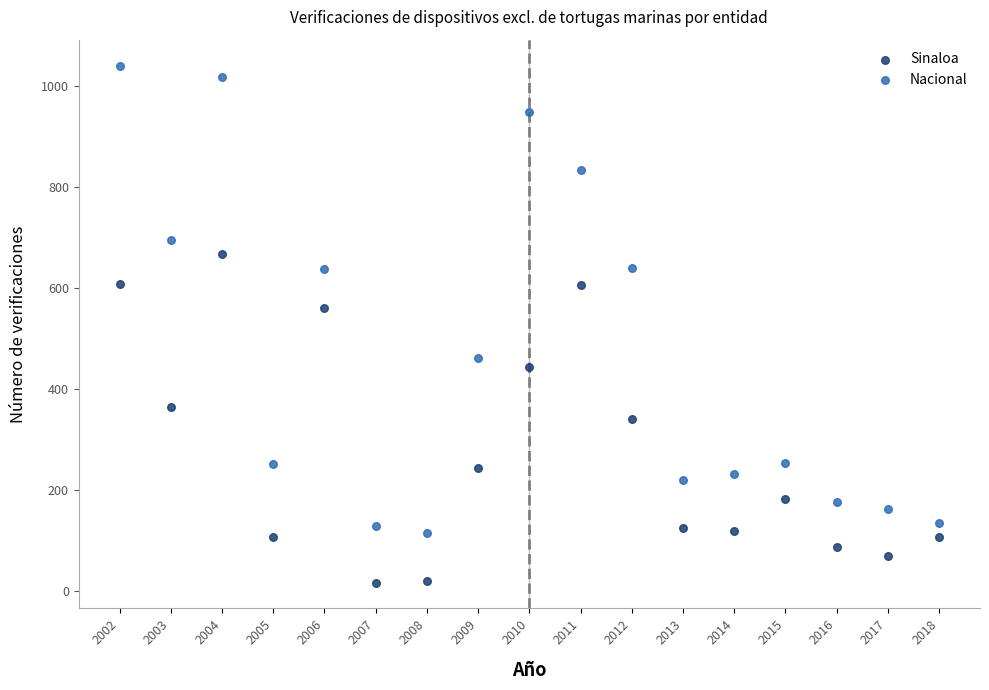

Across all data points, what is the range of Y values (max minus min)?

1025